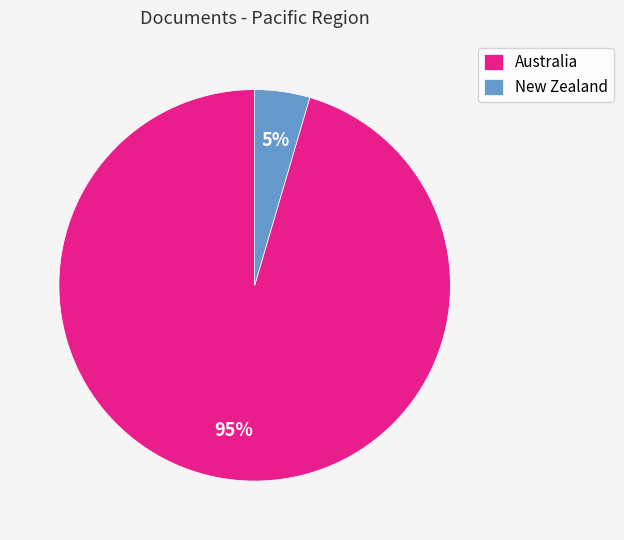

Does New Zealand represent more than half of the total?

No